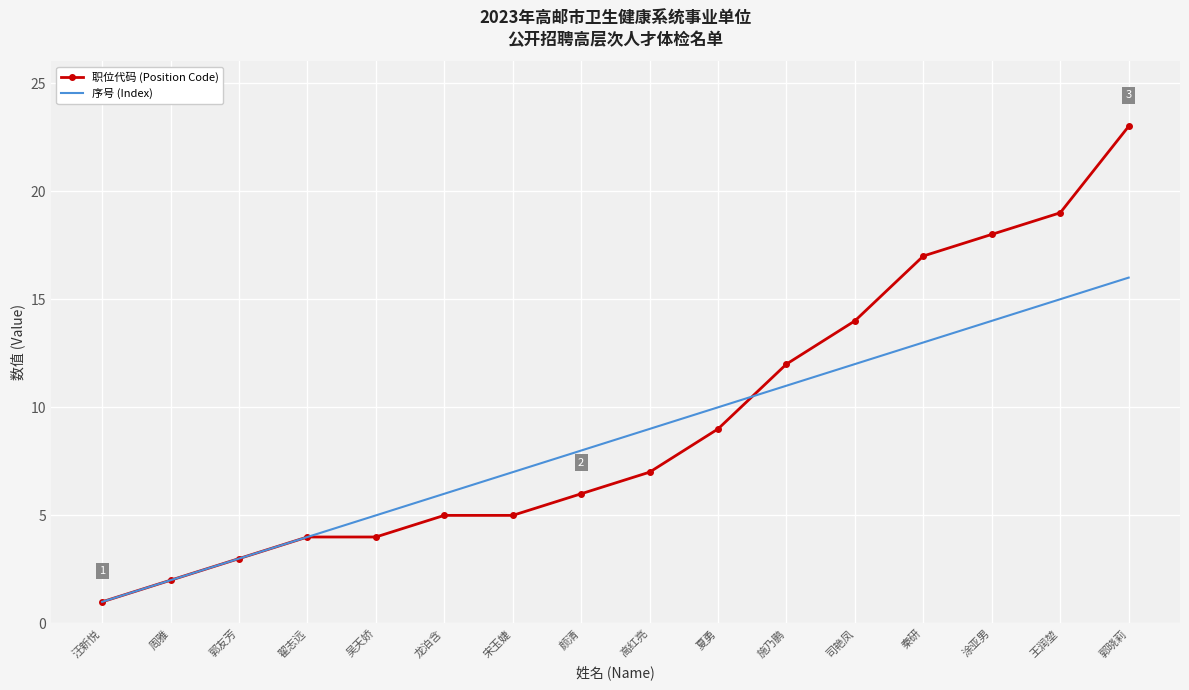

At which label is 序号 (Index) closest to 8?

颜清